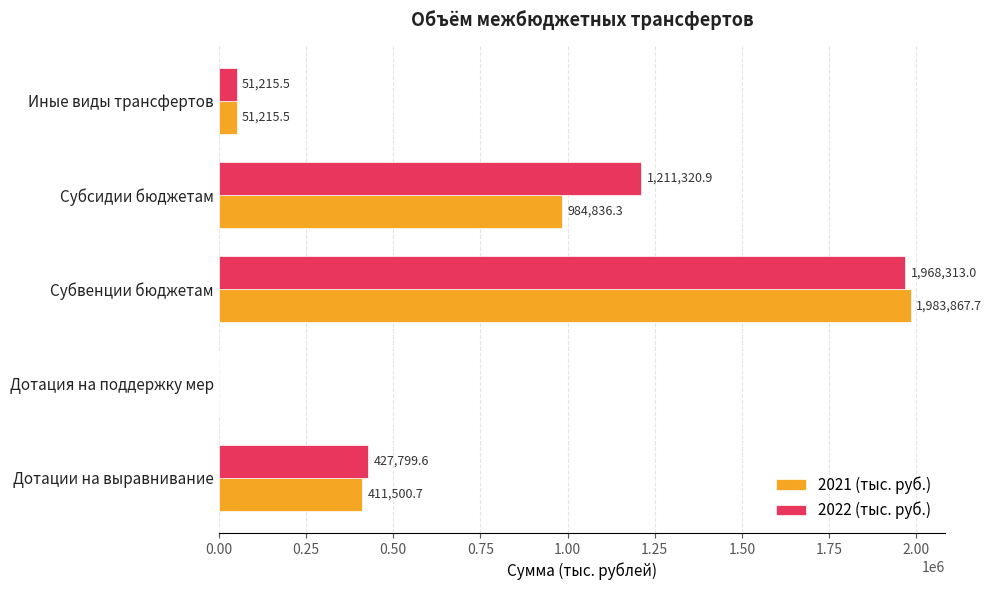

Where is 2022 (тыс. руб.) nearest to the value 984156?

Субсидии бюджетам